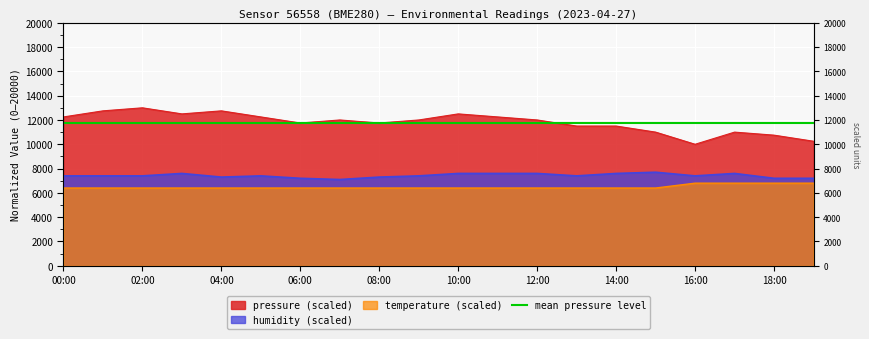

What is the highest value of the temperature series?

6800.0